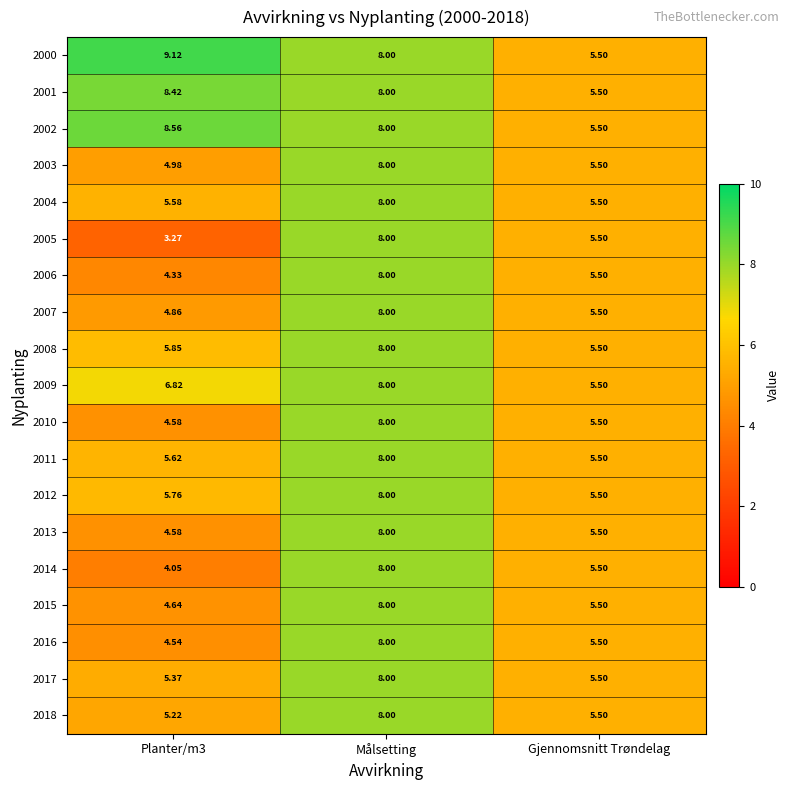

At which category is the sum across all series the highest?

Målsetting